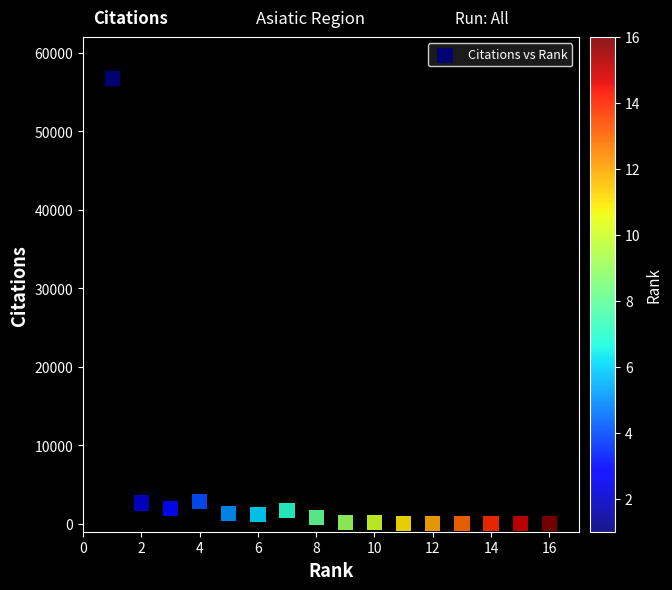

What is the range of X values (max minus min)?

15